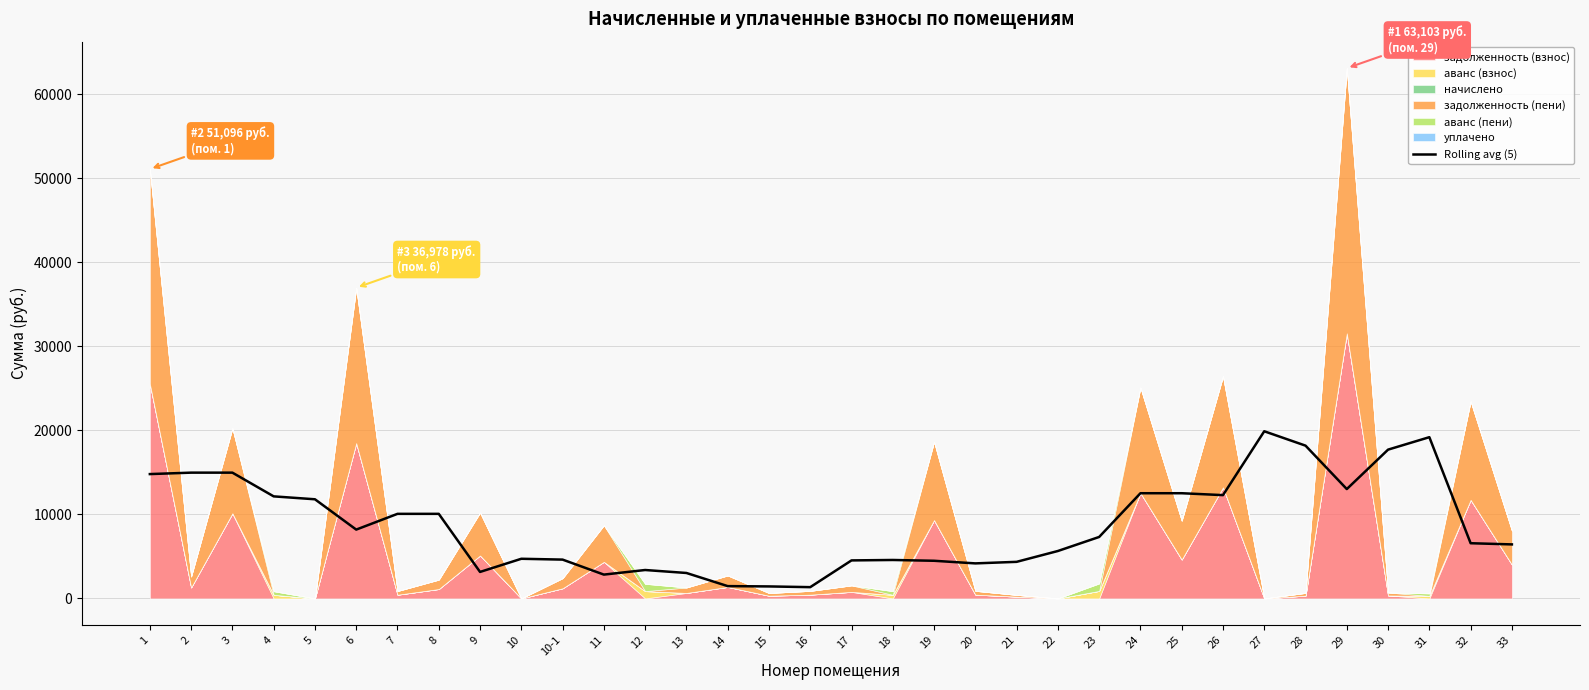

What is the difference between the values at 13 and 30?

14678.9